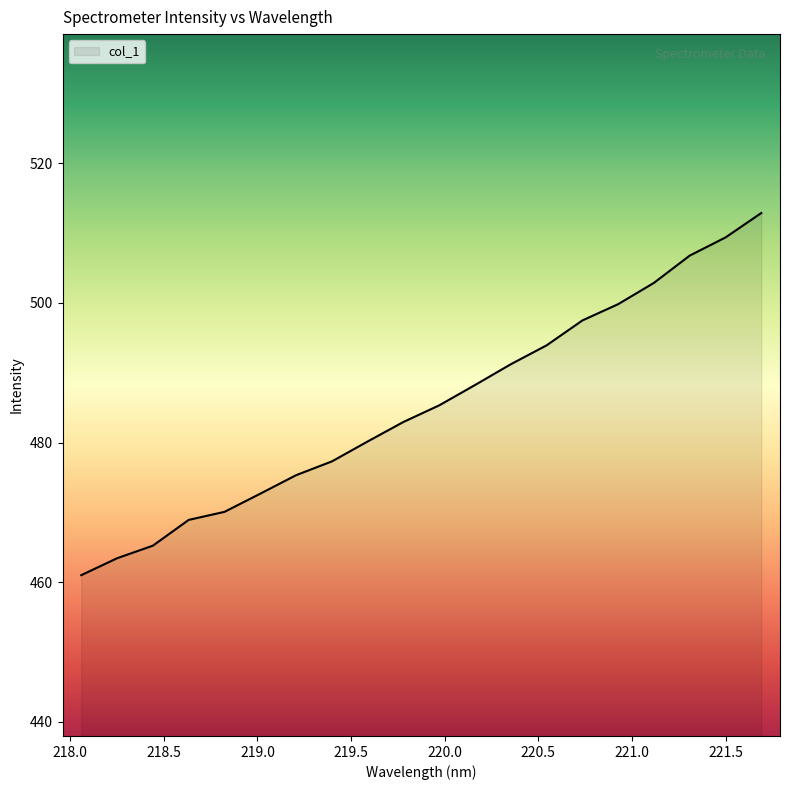

What is the greatest value displayed?

512.9